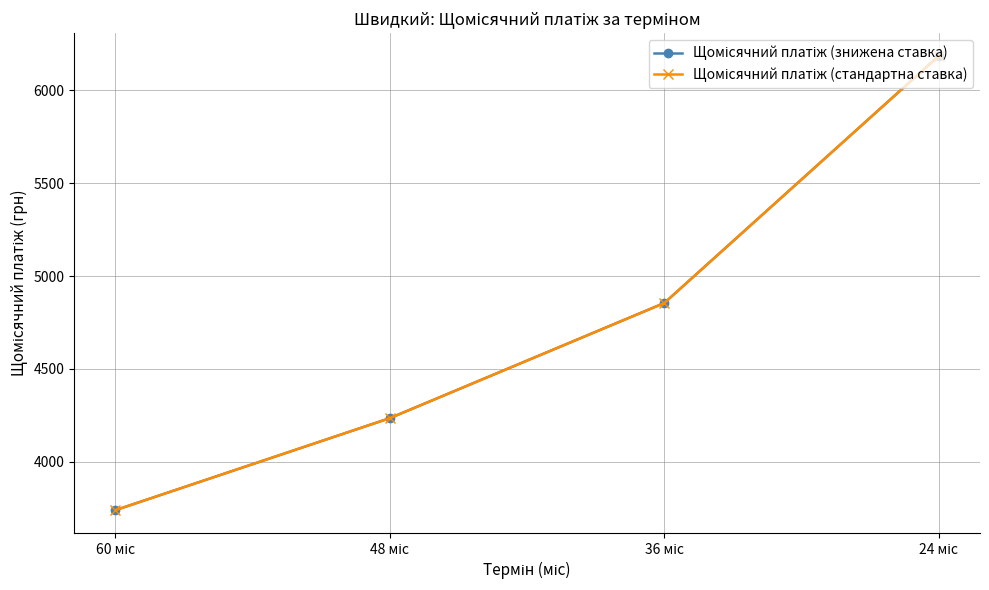

Read the Щомісячний платіж (стандартна ставка) value at 24 міс.

6185.8